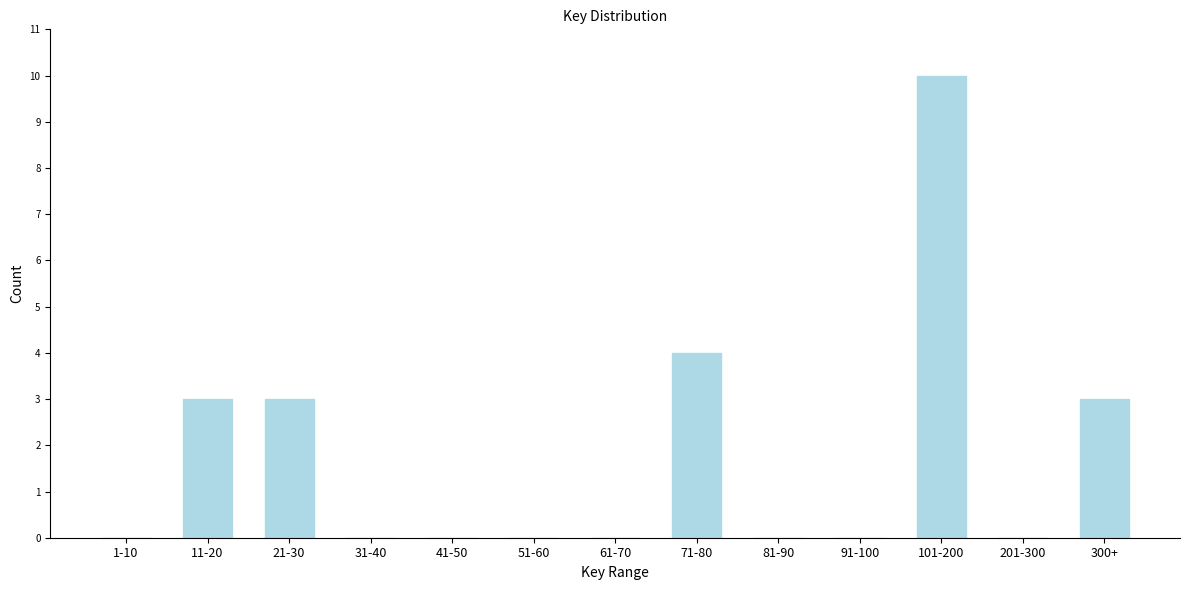

Reading right to left, transcribe all the data shown in this chart.

300+=3	201-300=0	101-200=10	91-100=0	81-90=0	71-80=4	61-70=0	51-60=0	41-50=0	31-40=0	21-30=3	11-20=3	1-10=0